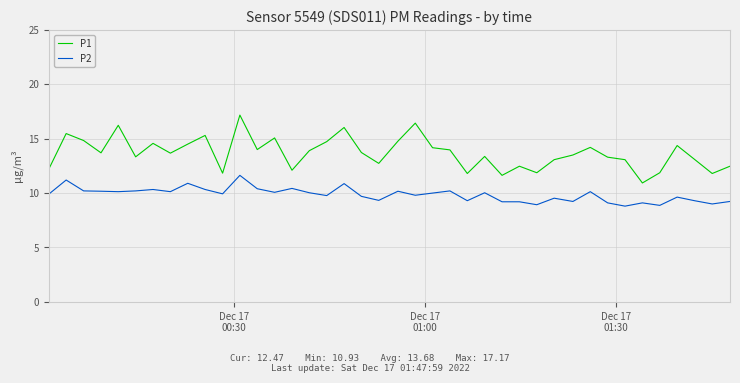

Which series has the widest spread of values?

P1